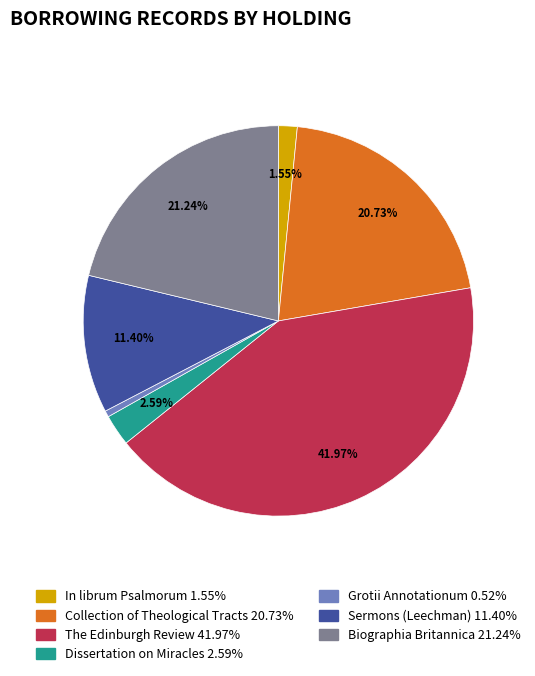

Does any single category account for the majority?

No